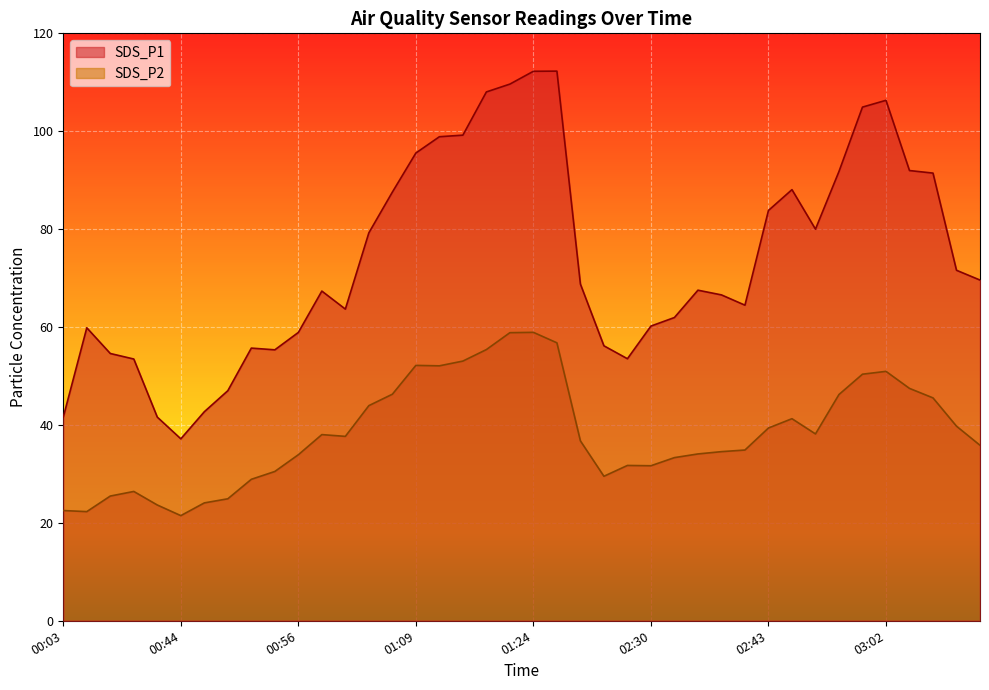

Where is the first local maximum for SDS_P2?

00:14